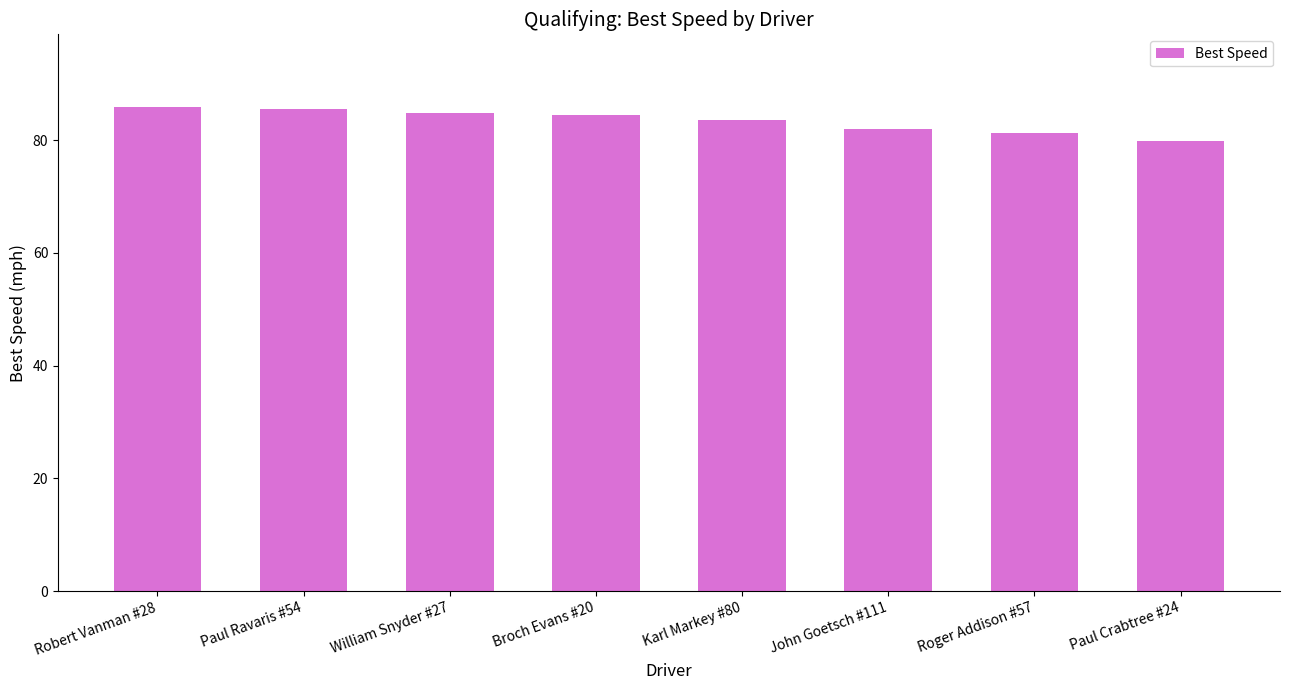

What is the change in value from John Goetsch #111 to Paul Crabtree #24?

-2.2